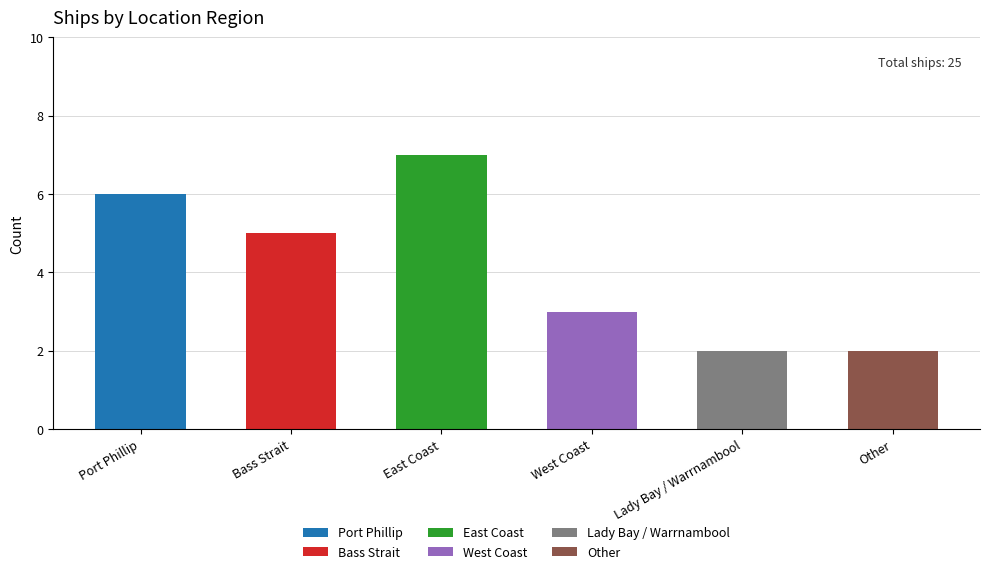

What is the label of the 6th bar from the right?

Port Phillip